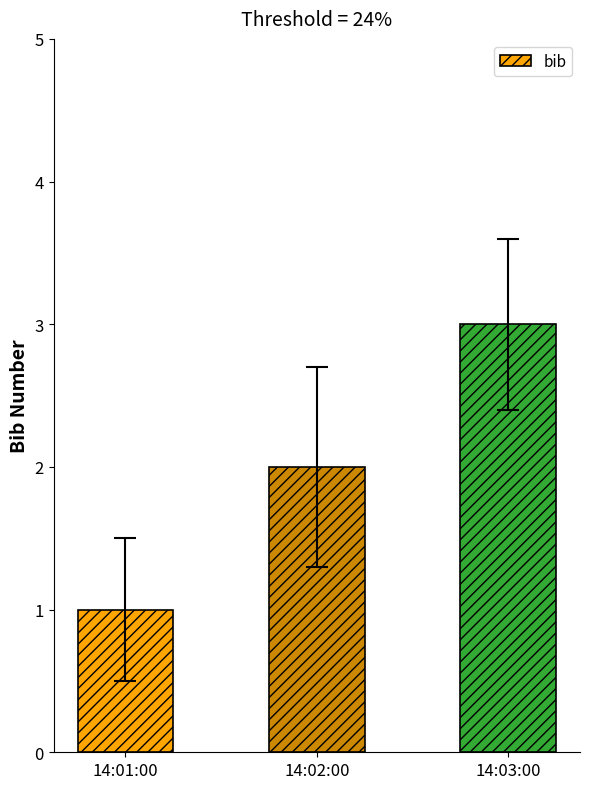

What is the maximum value shown in the chart?

3